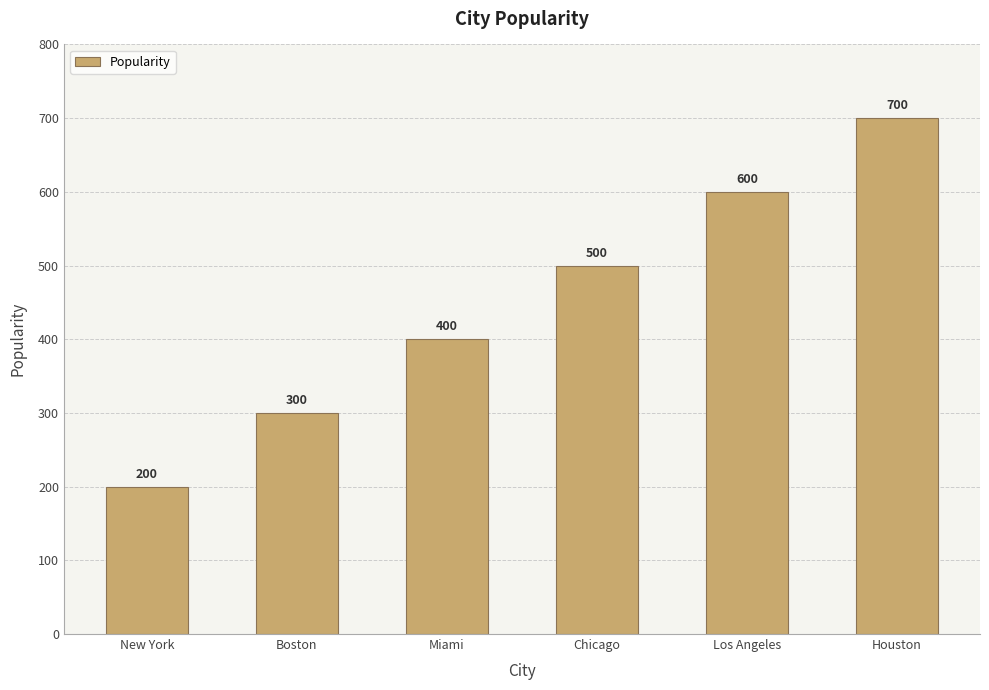

How many series are shown in this chart?

1